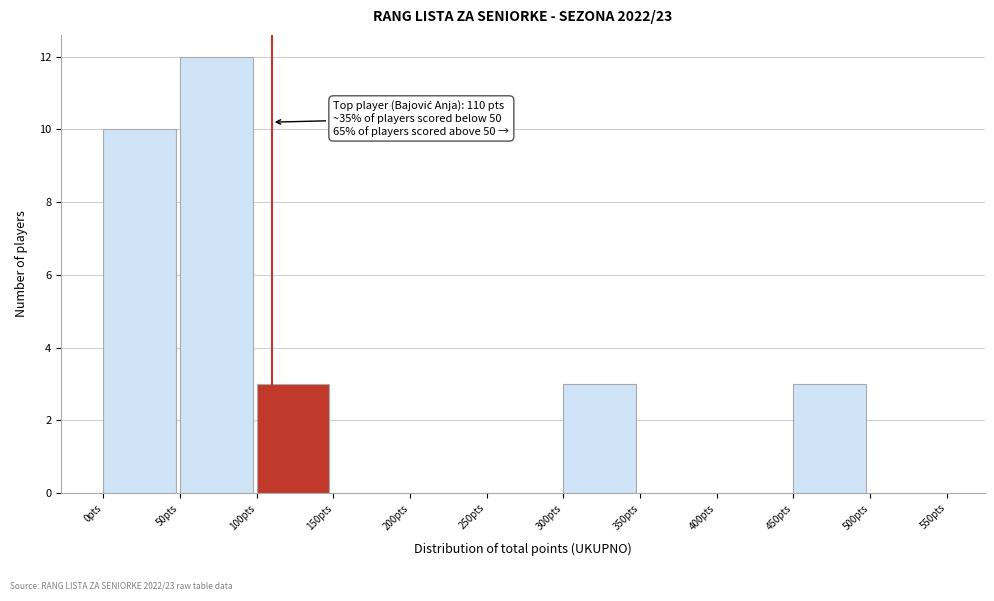

Over which range of the x-axis is the bar tallest?

50 to 100